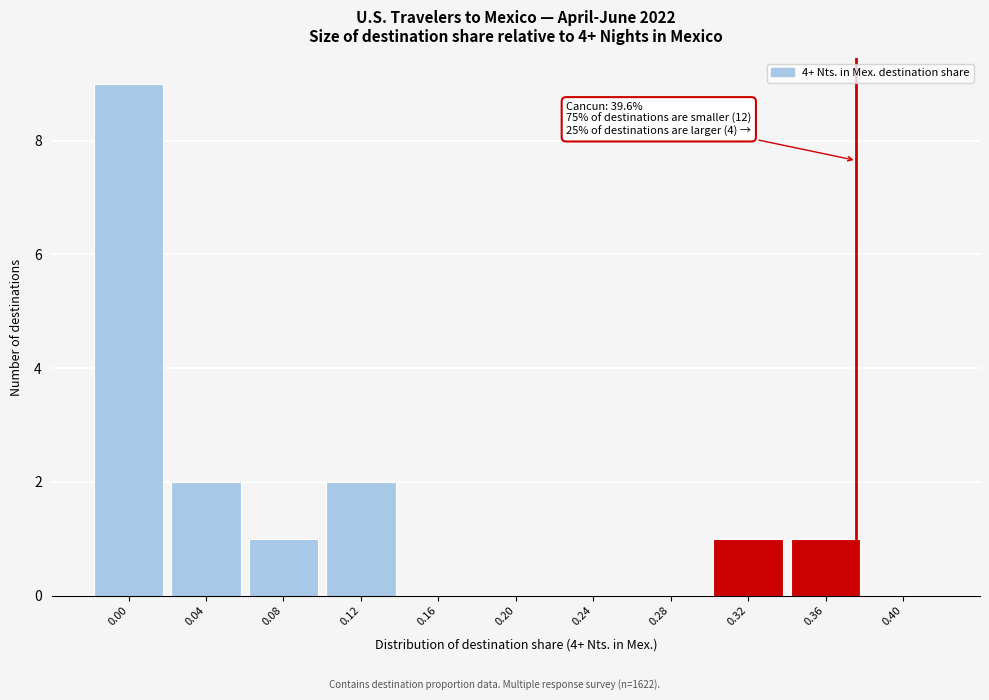

Reading left to right, extract all data points from this chart.

0.00=9	0.04=2	0.08=1	0.12=2	0.16=0	0.20=0	0.24=0	0.28=0	0.32=1	0.36=1	0.40=0